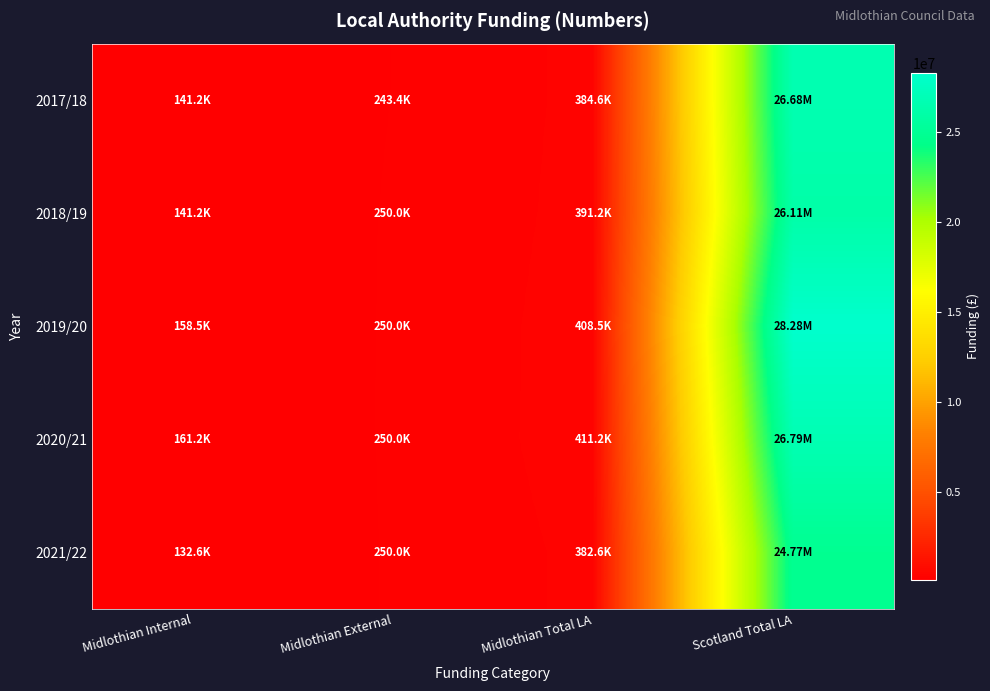

At how many categories does at least one series exceed 13934291?

1